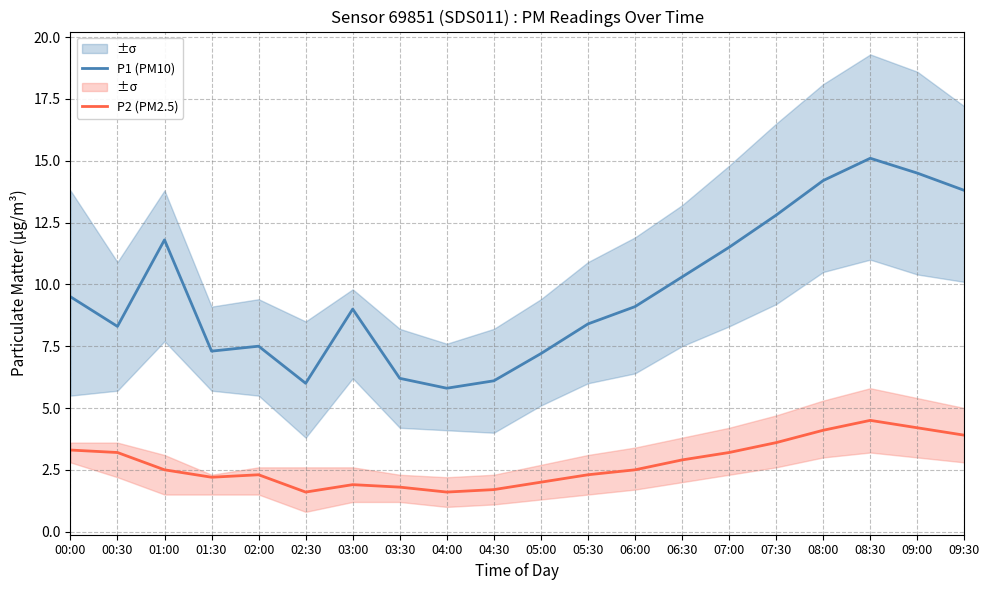

The P2 (PM2.5) series shows 2.3 at 02:00. True or false?

True